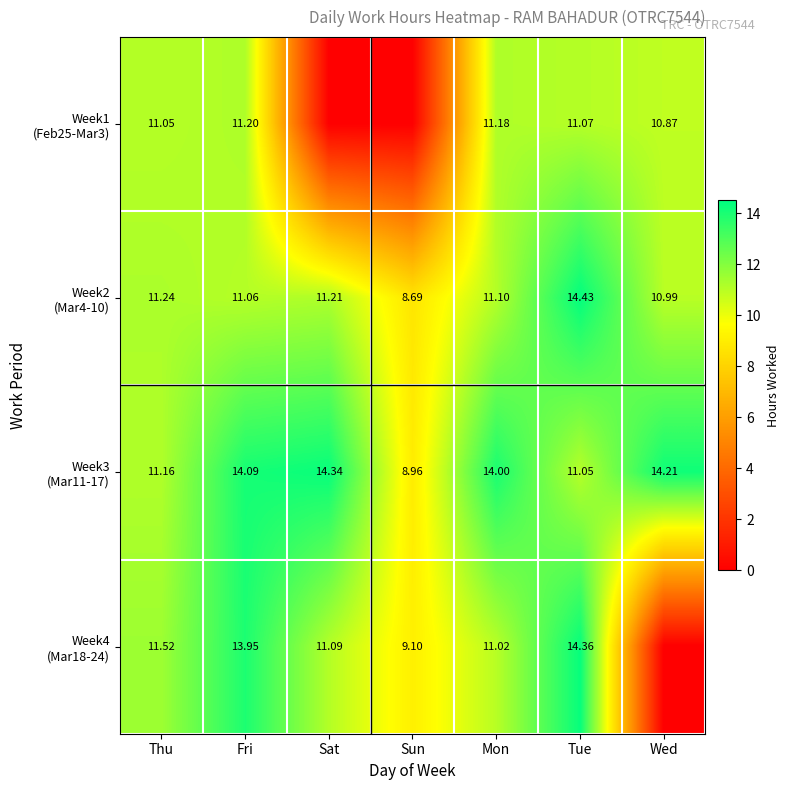

At which label is Week3 (Mar11-17) closest to 11?

Tue